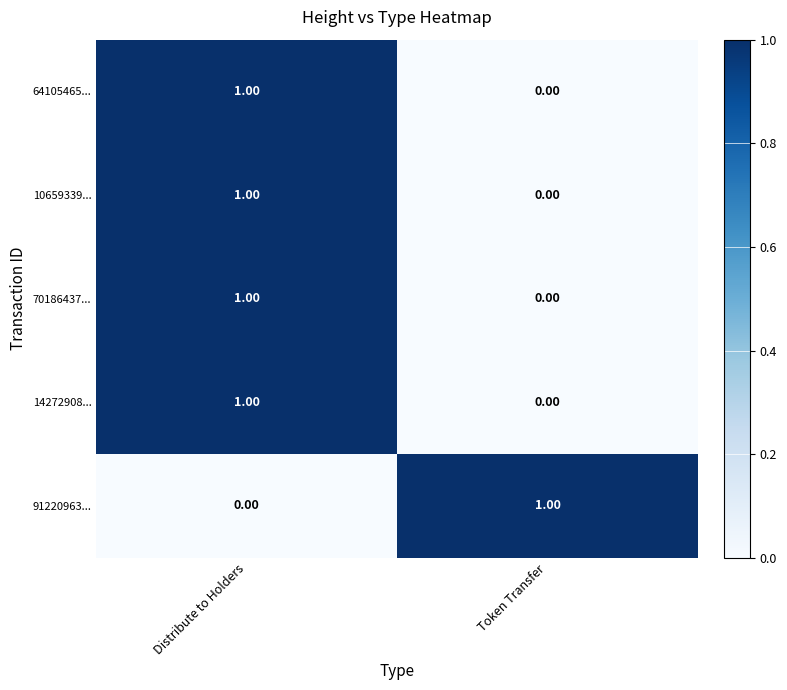

At which label does 64105465... reach its minimum?

Token Transfer